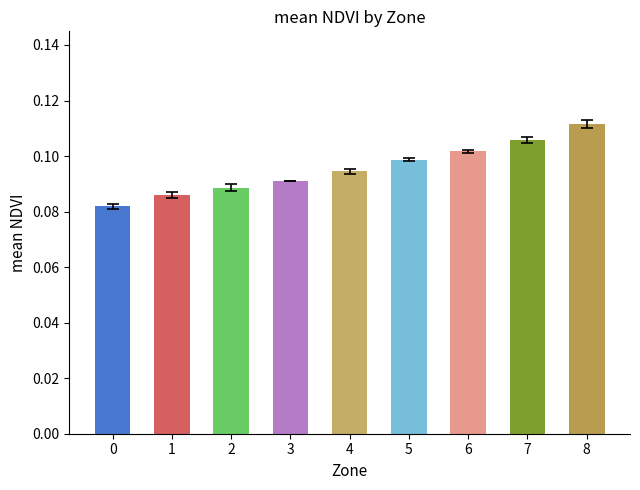

Between 4 and 2, which is larger?

4